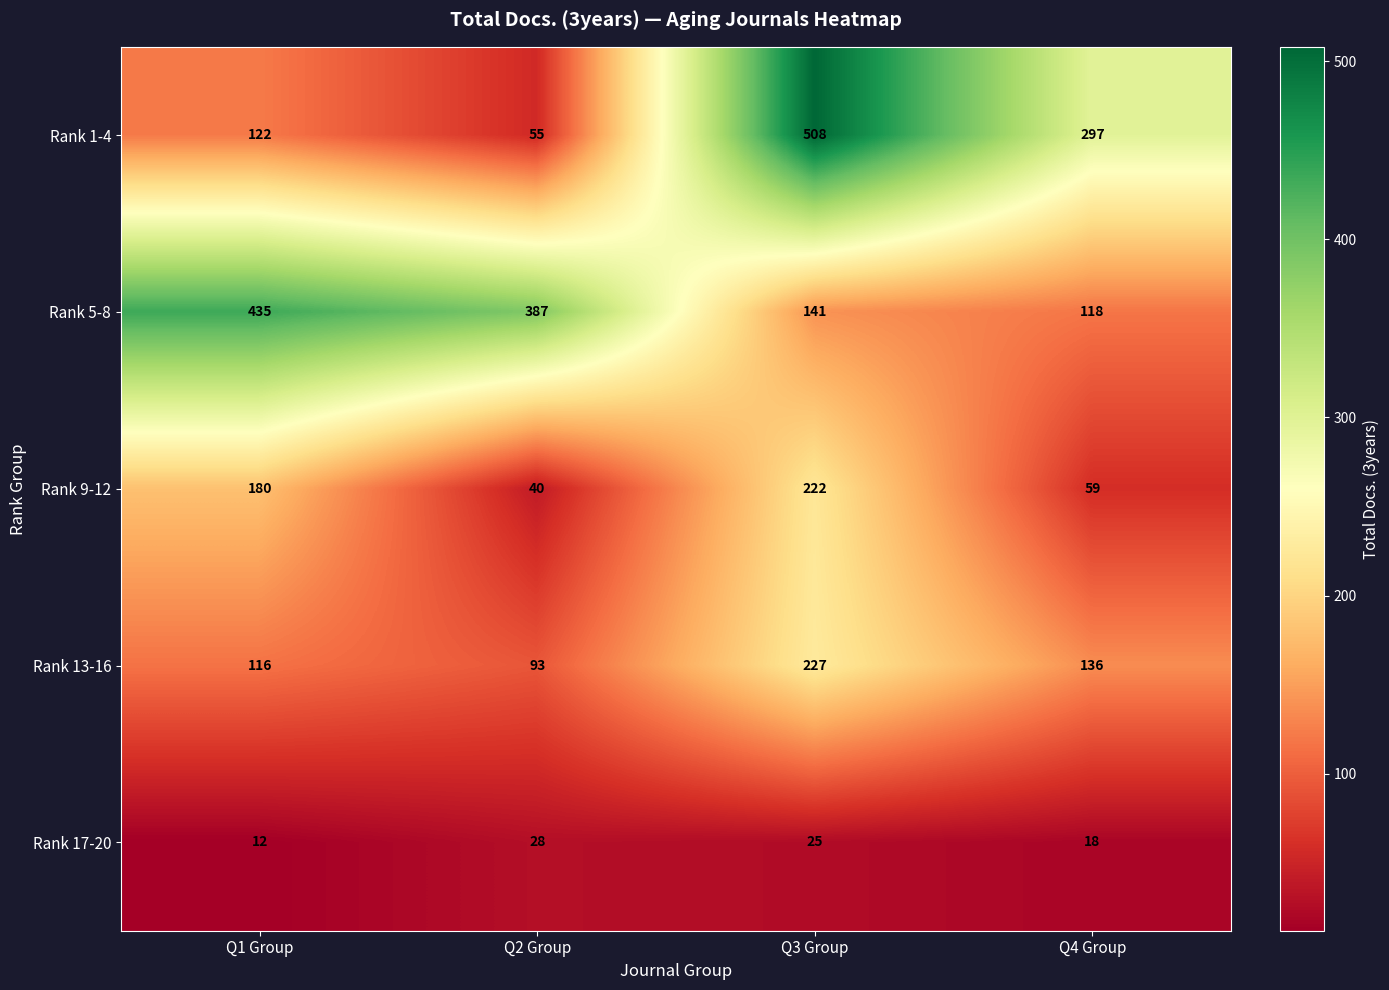

How many data points does each series have?

4